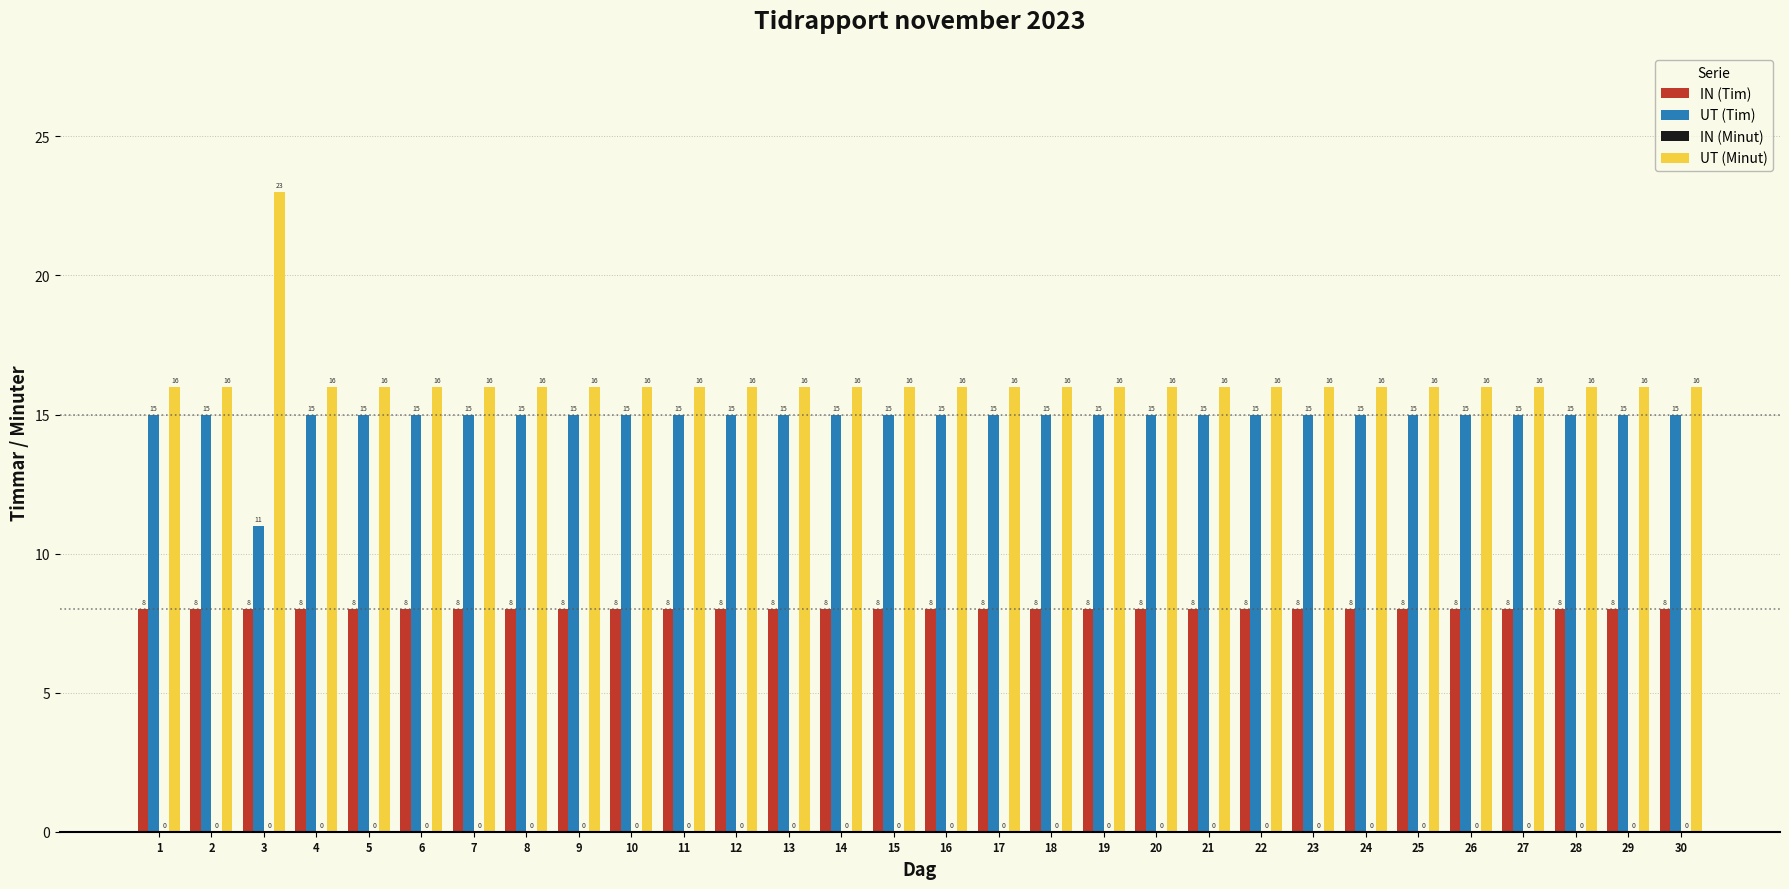

Rank the series by their average value, from highest to lowest.

UT (Minut), UT (Tim), IN (Tim)